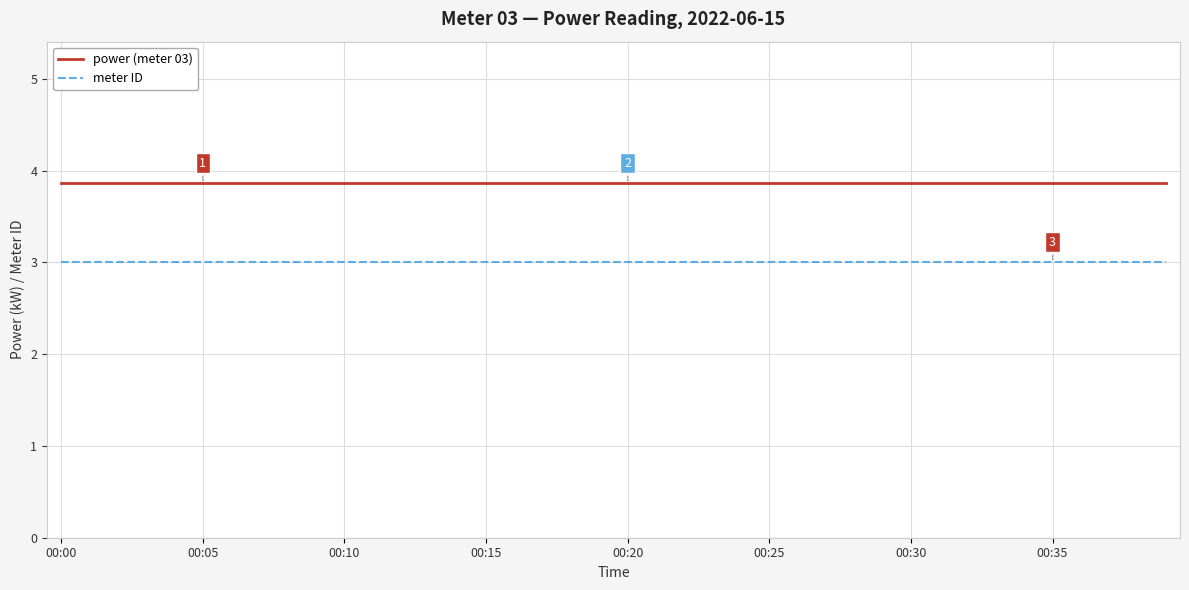

What is the greatest value displayed?

3.9